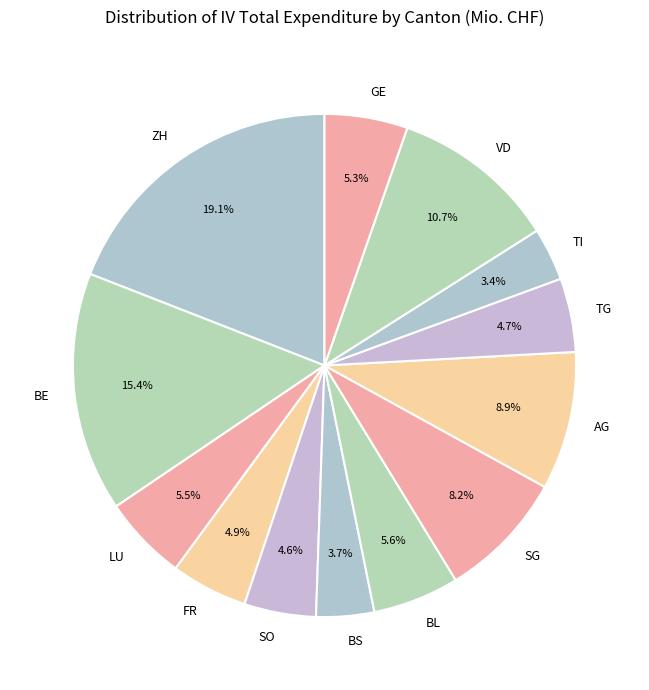

Does FR represent more than half of the total?

No